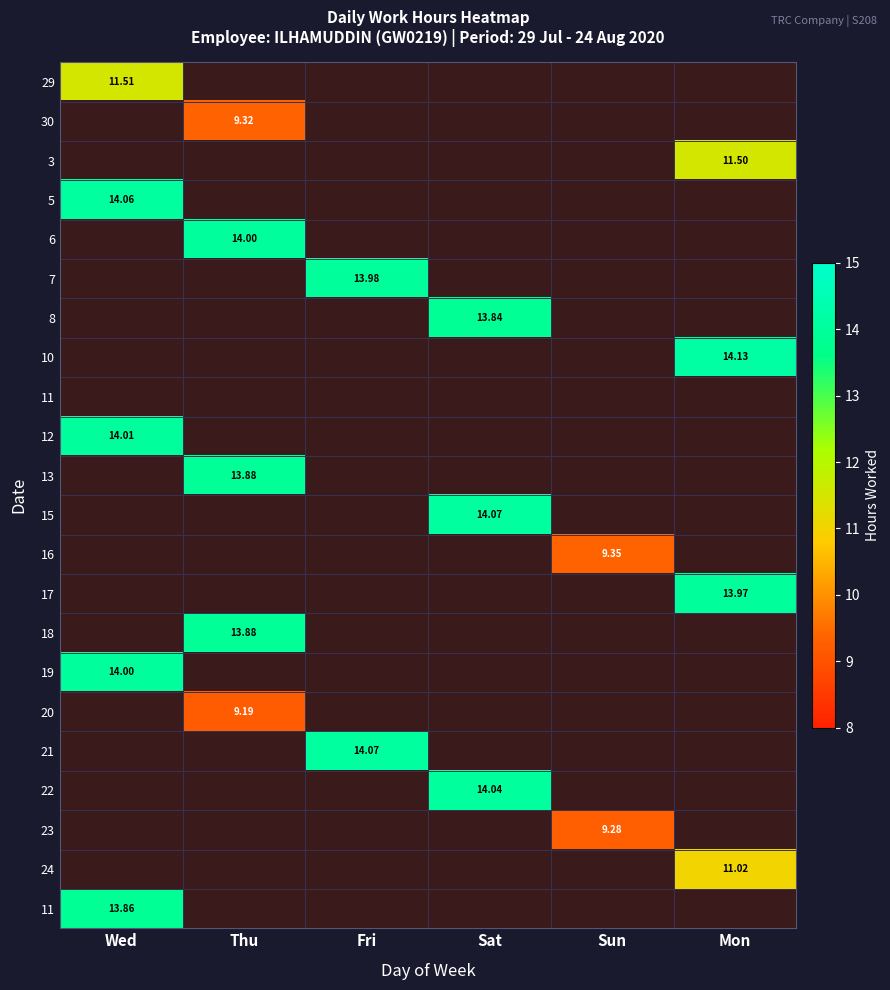

Which has a higher value, Sat or Thu?

Thu